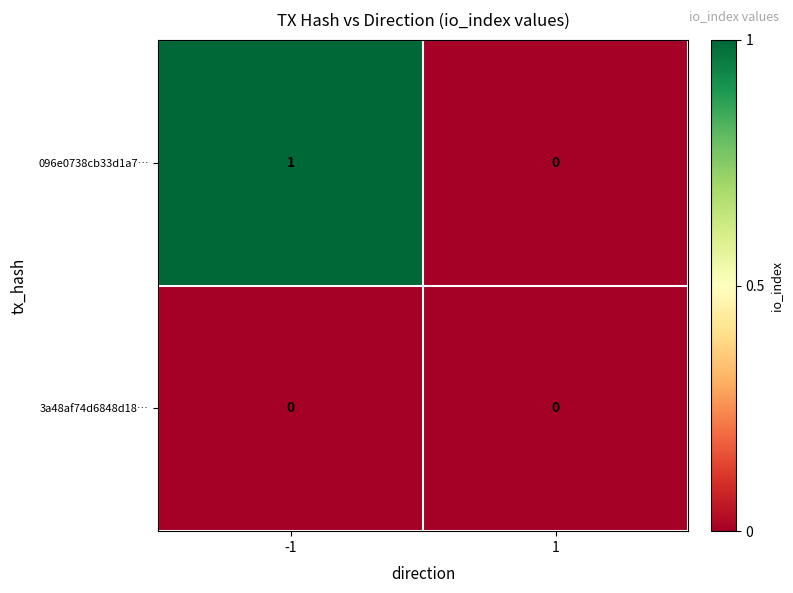

Reading left to right, extract all data points from this chart.

096e0738cb33d1a7…: 1	0
3a48af74d6848d18…: 0	0